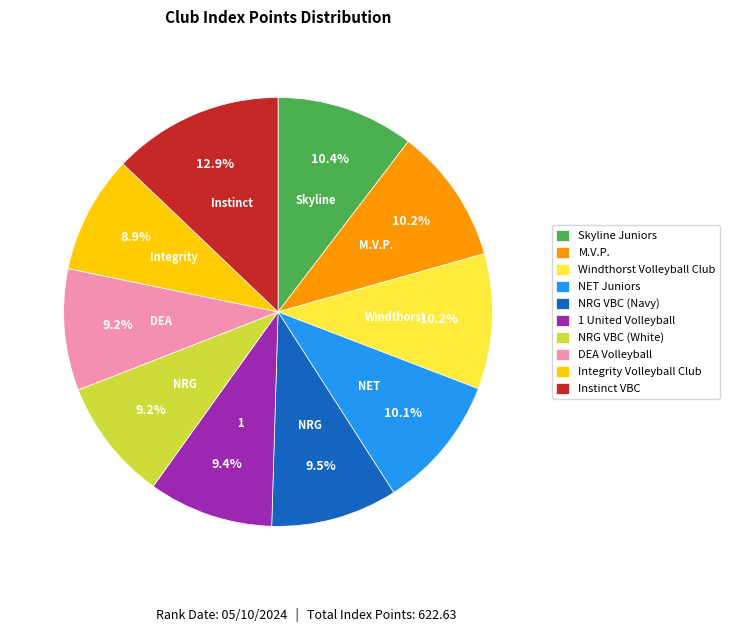

How many segments does this pie chart have?

10